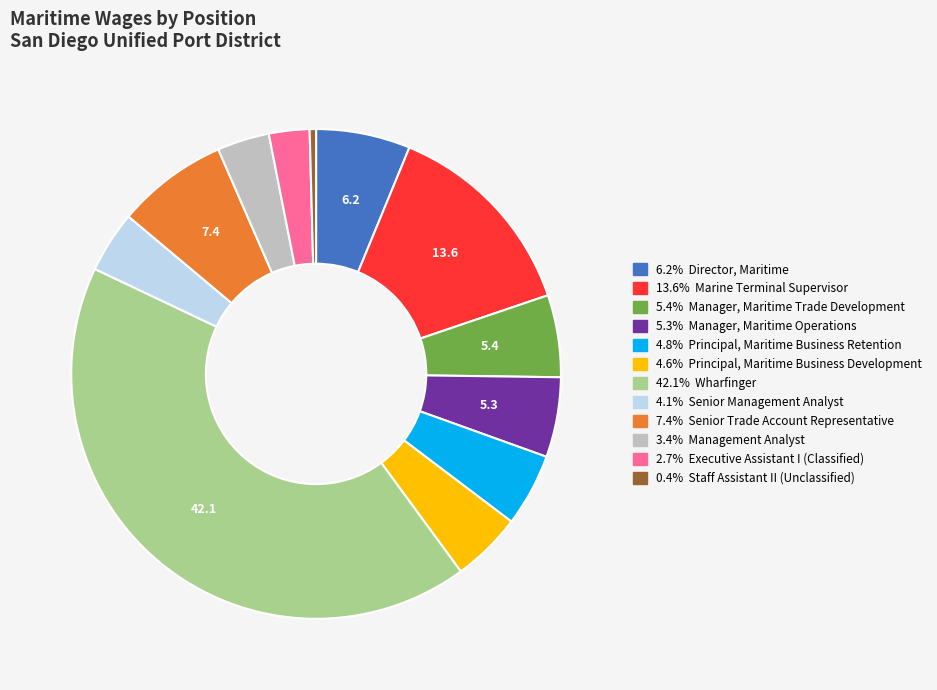

Does any single category account for the majority?

No